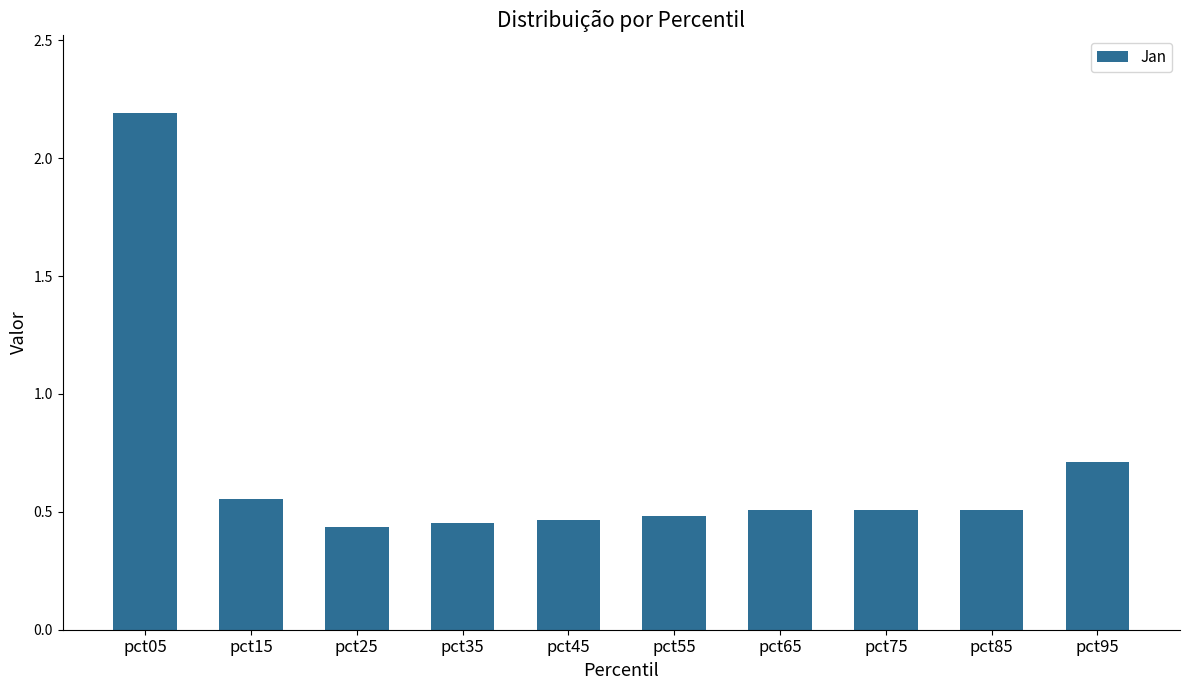

The value at pct75 is 0.8. True or false?

False